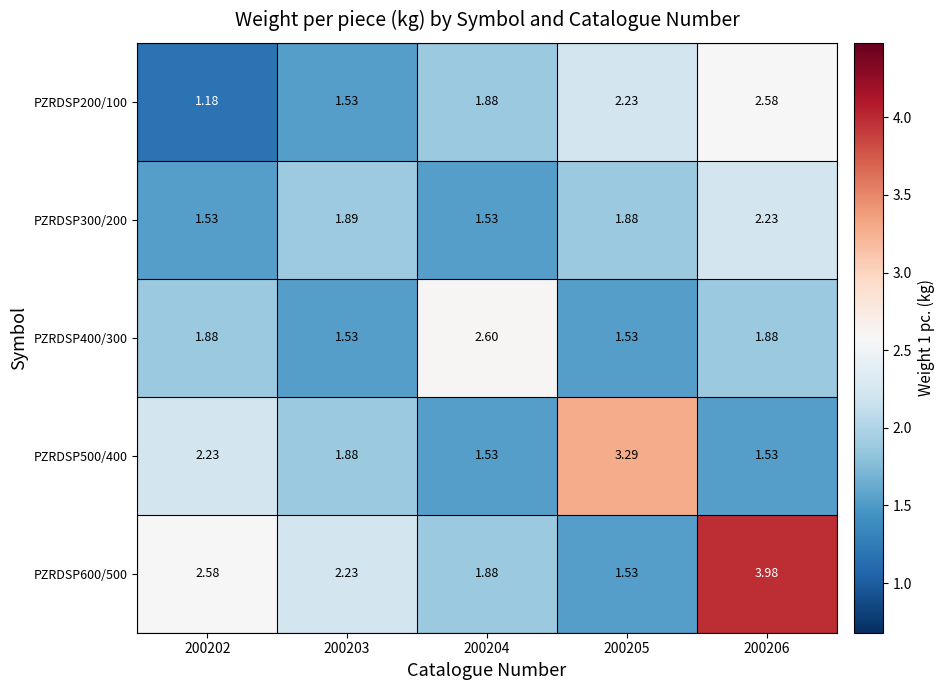

Reading left to right, transcribe all the data shown in this chart.

PZRDSP200/100: 200202=1.2	200203=1.5	200204=1.9	200205=2.2	200206=2.6
PZRDSP300/200: 200202=1.5	200203=1.9	200204=1.5	200205=1.9	200206=2.2
PZRDSP400/300: 200202=1.9	200203=1.5	200204=2.6	200205=1.5	200206=1.9
PZRDSP500/400: 200202=2.2	200203=1.9	200204=1.5	200205=3.3	200206=1.5
PZRDSP600/500: 200202=2.6	200203=2.2	200204=1.9	200205=1.5	200206=4.0